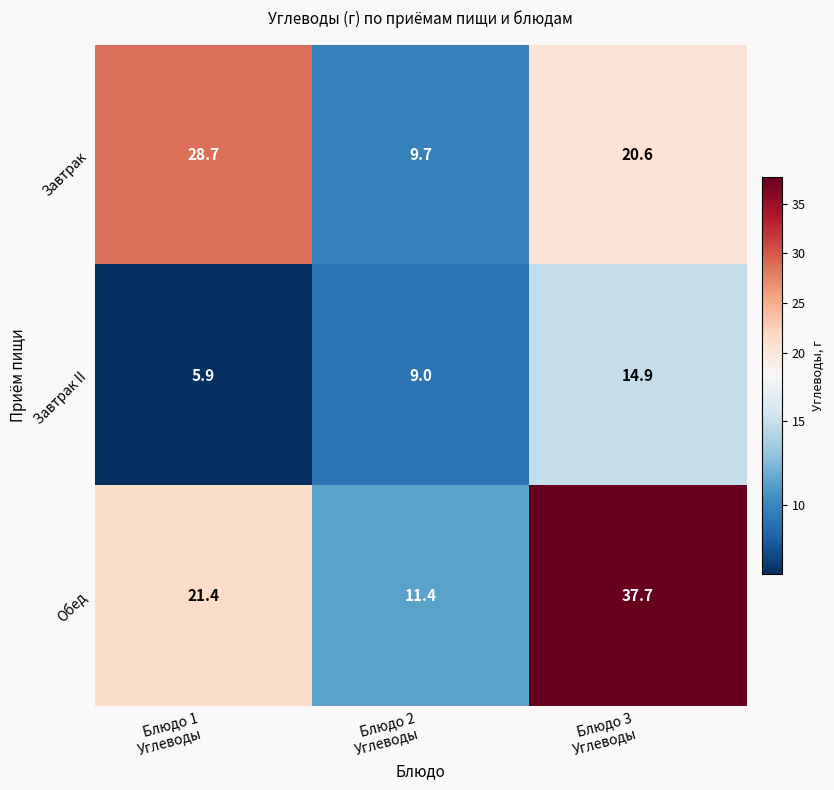

Count the number of data series in this chart.

3